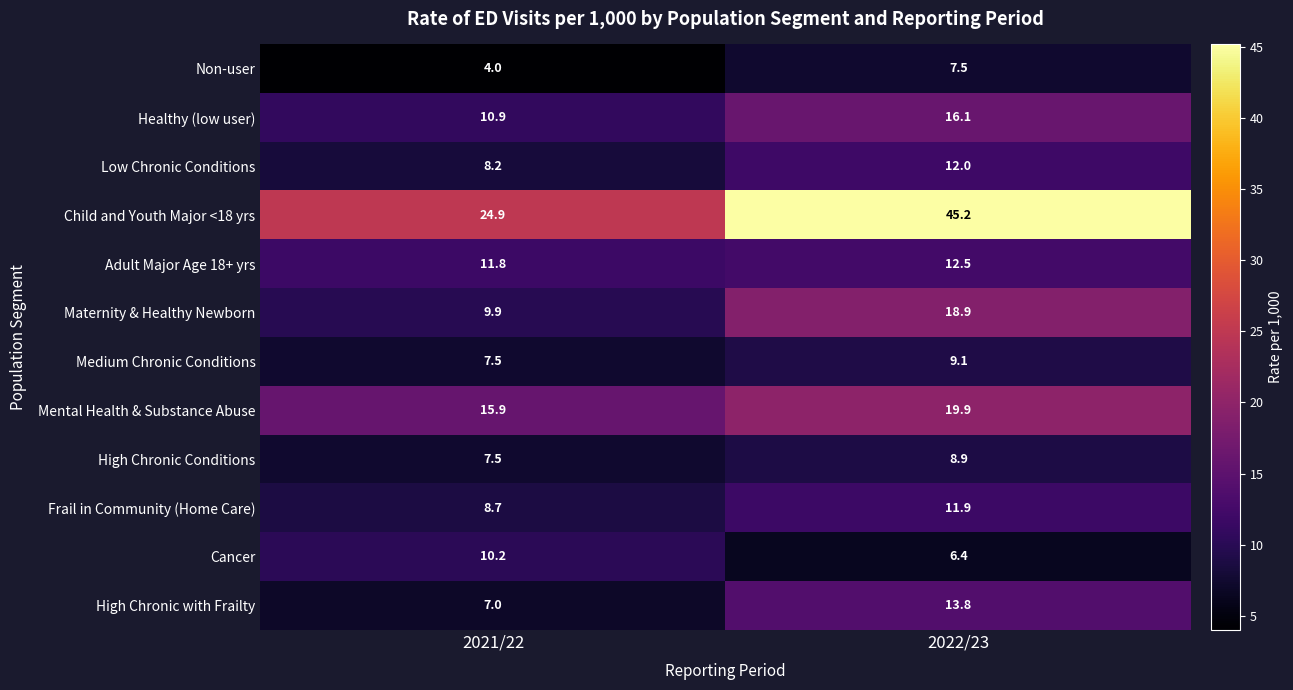

Reading left to right, transcribe all the data shown in this chart.

Non-user: 4.0	7.5
Healthy (low user): 10.9	16.1
Low Chronic Conditions: 8.2	12.0
Child and Youth Major <18 yrs: 24.9	45.2
Adult Major Age 18+ yrs: 11.8	12.5
Maternity & Healthy Newborn: 9.9	18.9
Medium Chronic Conditions: 7.5	9.1
Mental Health & Substance Abuse: 15.9	19.9
High Chronic Conditions: 7.5	8.9
Frail in Community (Home Care): 8.7	11.9
Cancer: 10.2	6.4
High Chronic with Frailty: 7.0	13.8